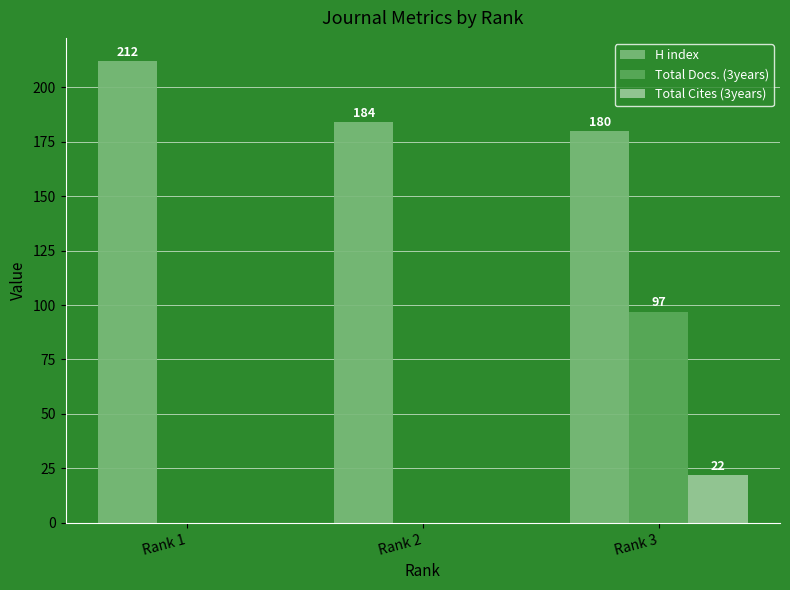

What is the spread (max minus min) of values at Rank 3?

158